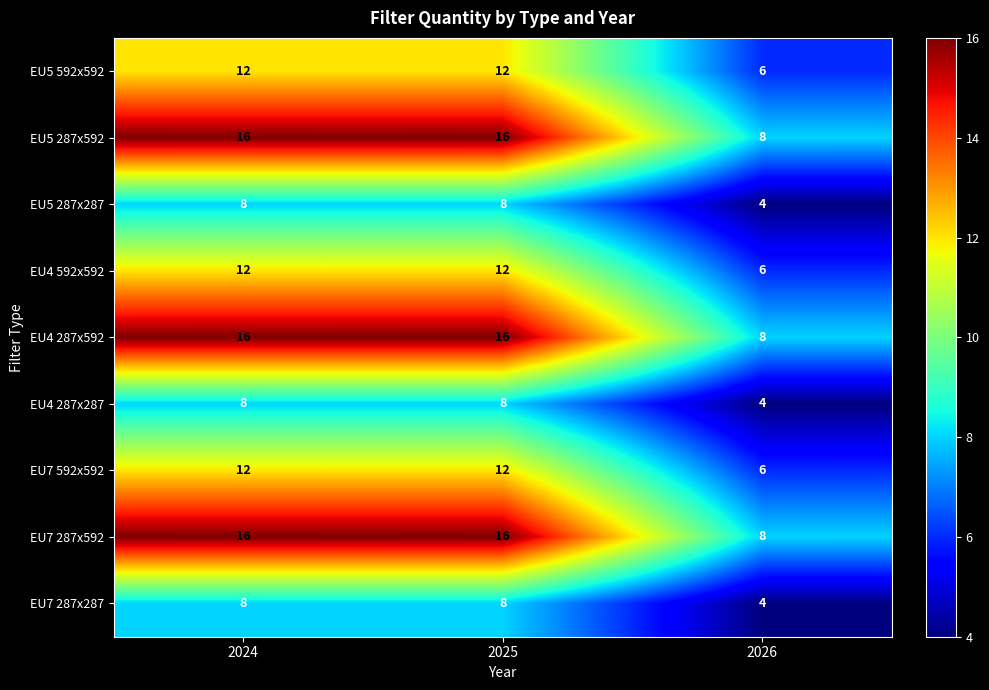

What value does the EU4 287x592 series have at 2024?

16